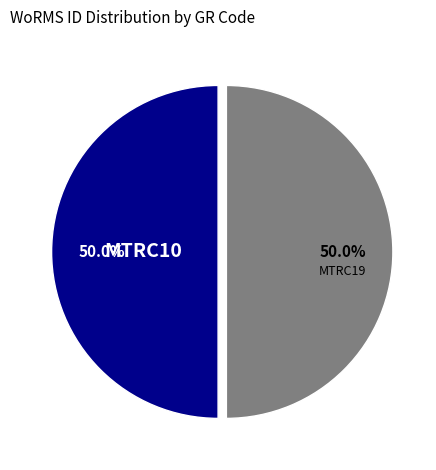

Count the number of slices in the pie.

2